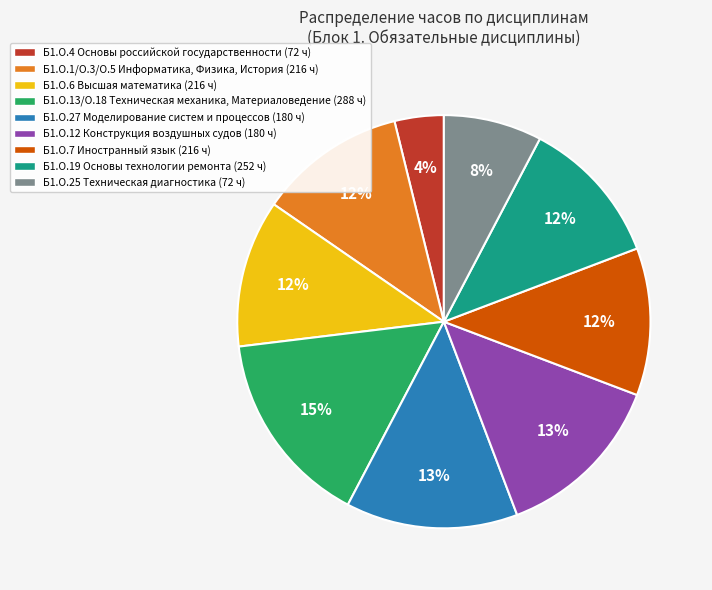

To the nearest percent, what is the average slice percentage?

11%